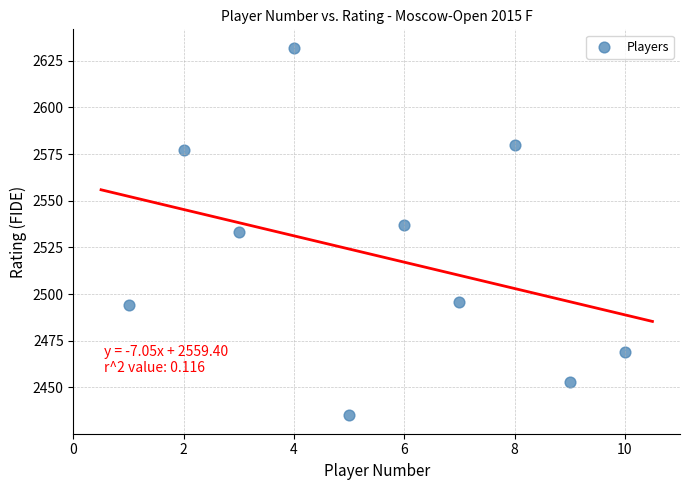

What is the range of X values (max minus min)?

9